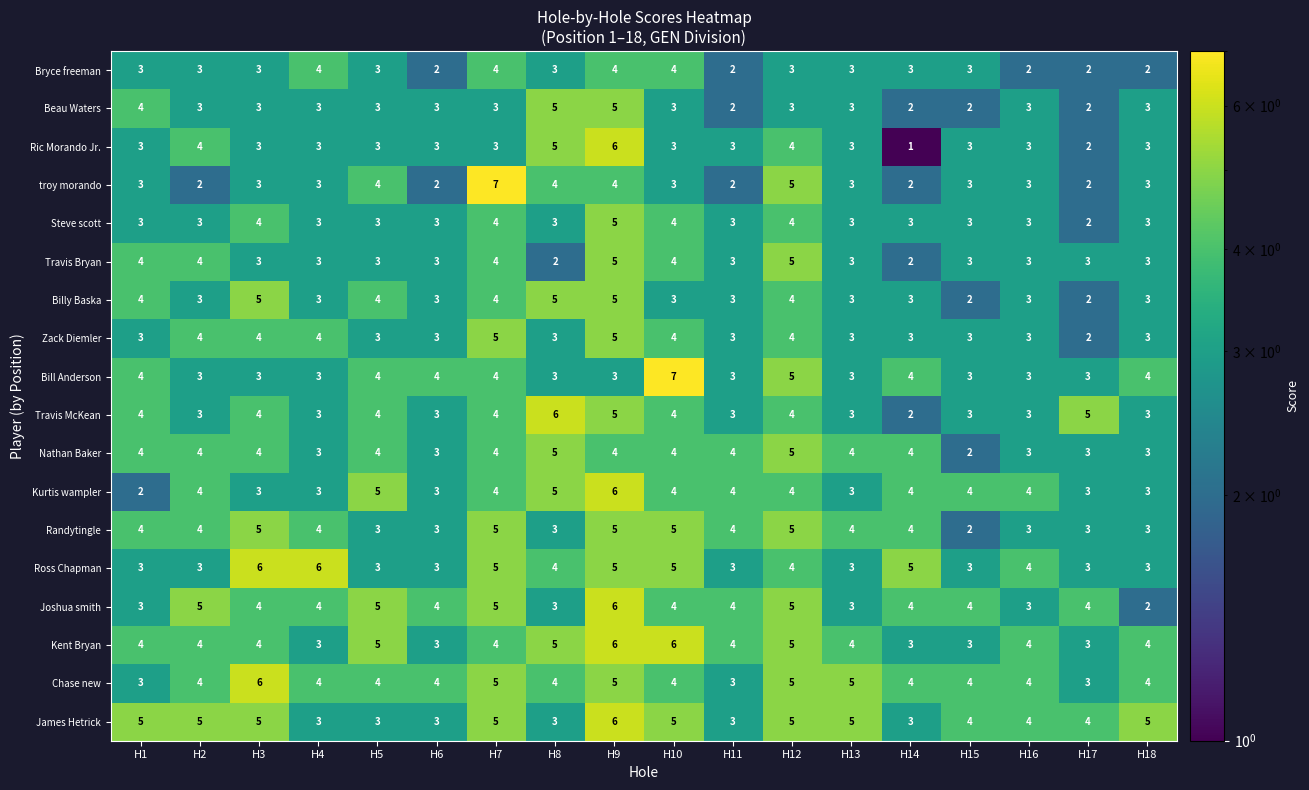

What is the difference between the maximum and minimum values in the Kent Bryan series?

3